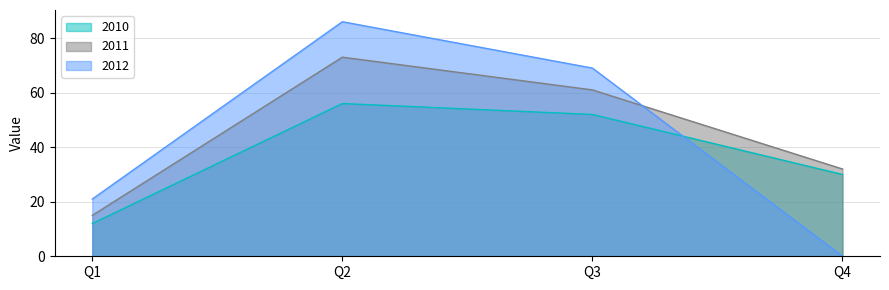

At which label does 2011 first exceed 61?

Q2